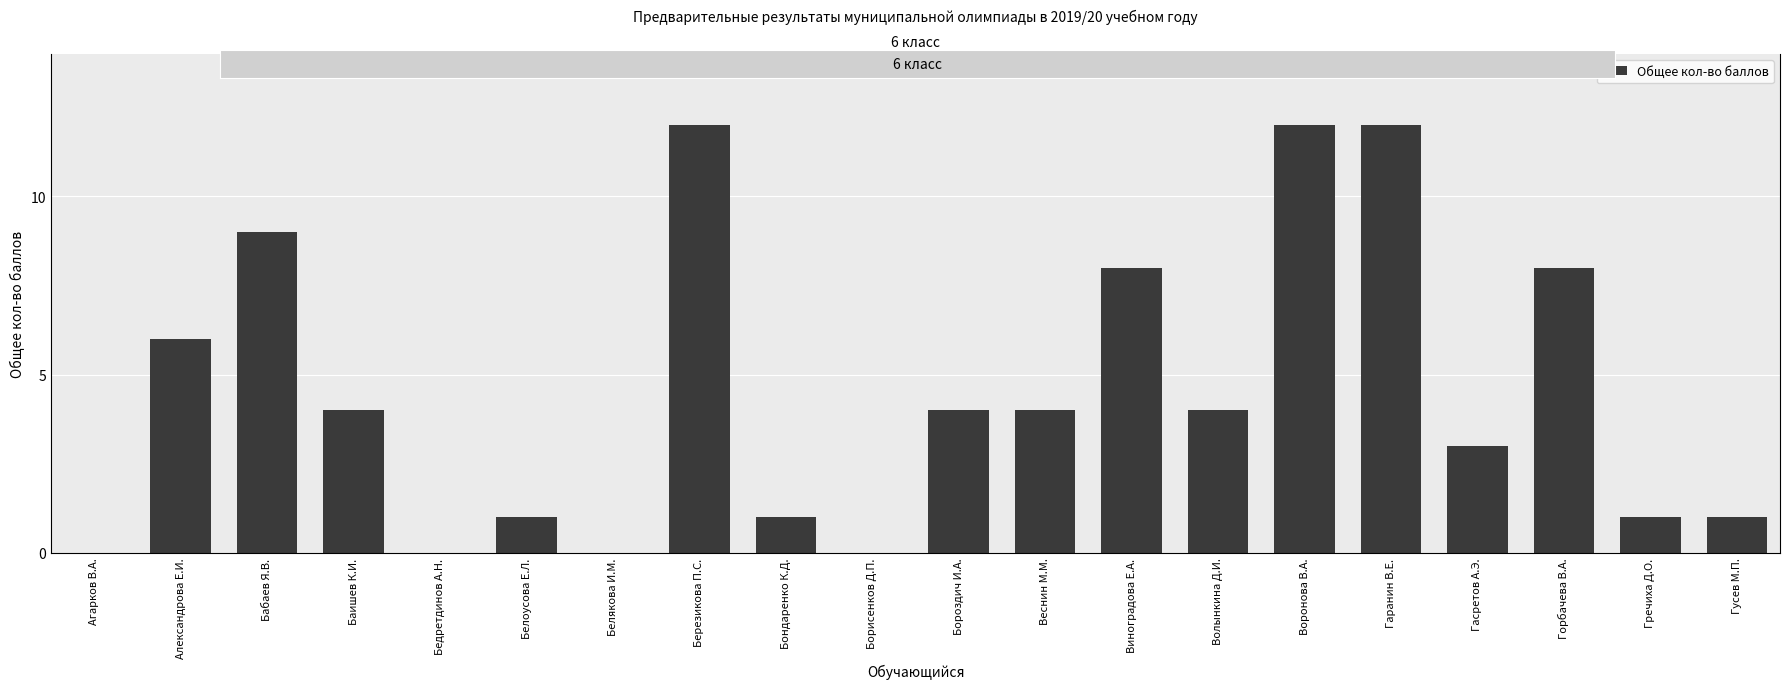

What is the maximum value shown in the chart?

12